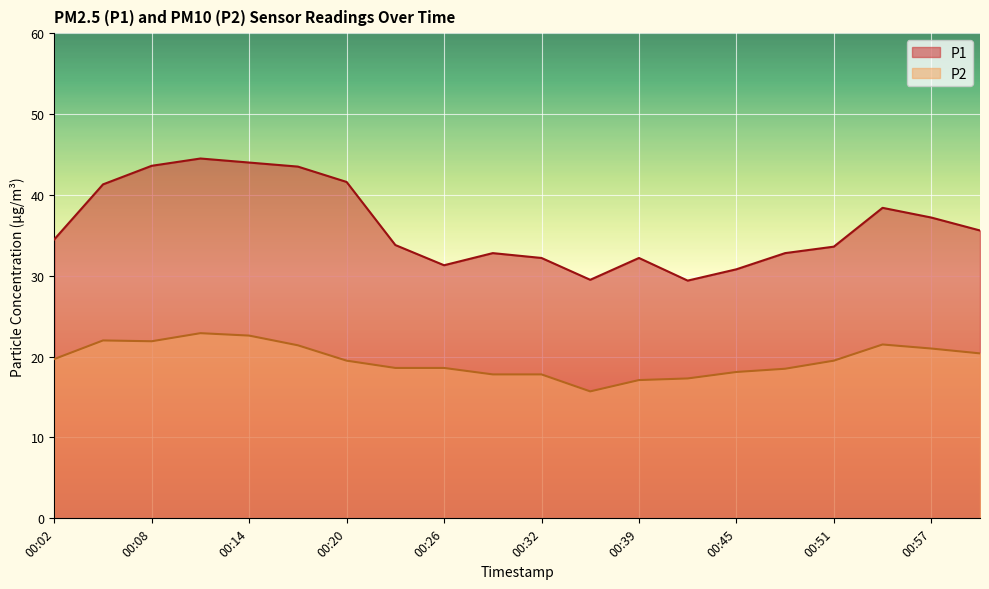

True or false: P2 and P1 cross at least once.

False